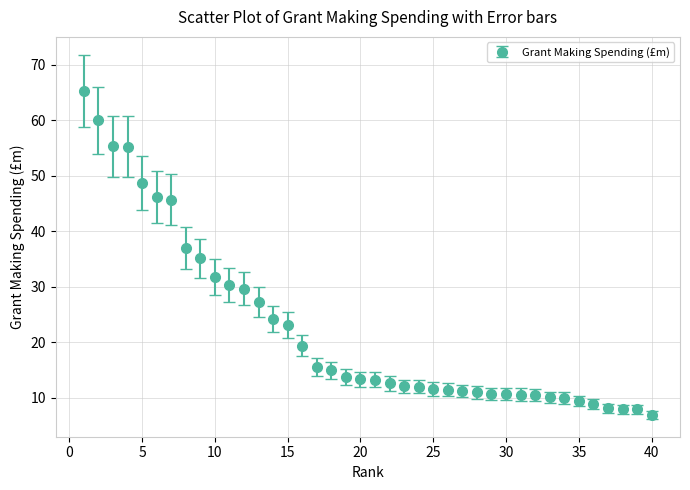

What is the value of the 22nd point from the left?

12.6